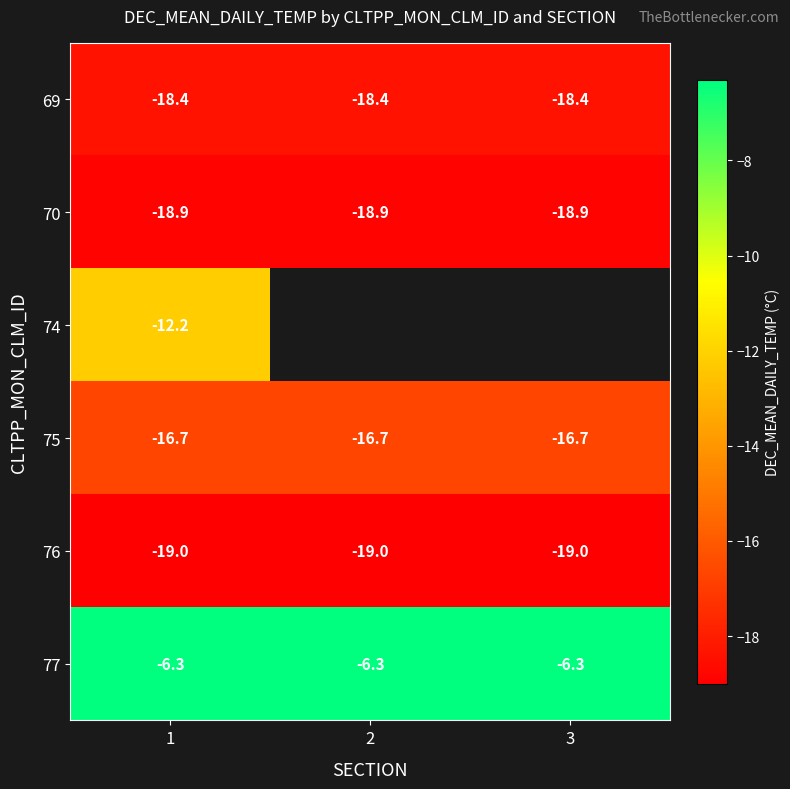

What is the lowest value of the 70 series?

-18.9